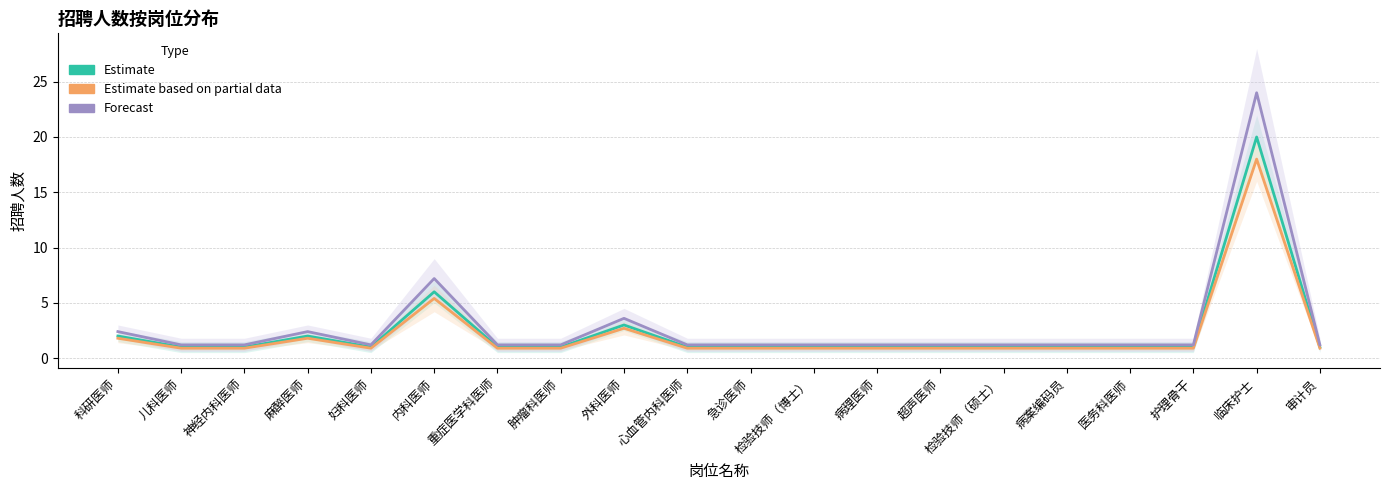

Reading left to right, what are all the values shown in this chart?

Estimate: 2.0	1.0	1.0	2.0	1.0	6.0	1.0	1.0	3.0	1.0	1.0	1.0	1.0	1.0	1.0	1.0	1.0	1.0	20.0	1.0
Estimate based on partial data: 1.8	0.9	0.9	1.8	0.9	5.4	0.9	0.9	2.7	0.9	0.9	0.9	0.9	0.9	0.9	0.9	0.9	0.9	18.0	0.9
Forecast: 2.4	1.2	1.2	2.4	1.2	7.2	1.2	1.2	3.6	1.2	1.2	1.2	1.2	1.2	1.2	1.2	1.2	1.2	24.0	1.2